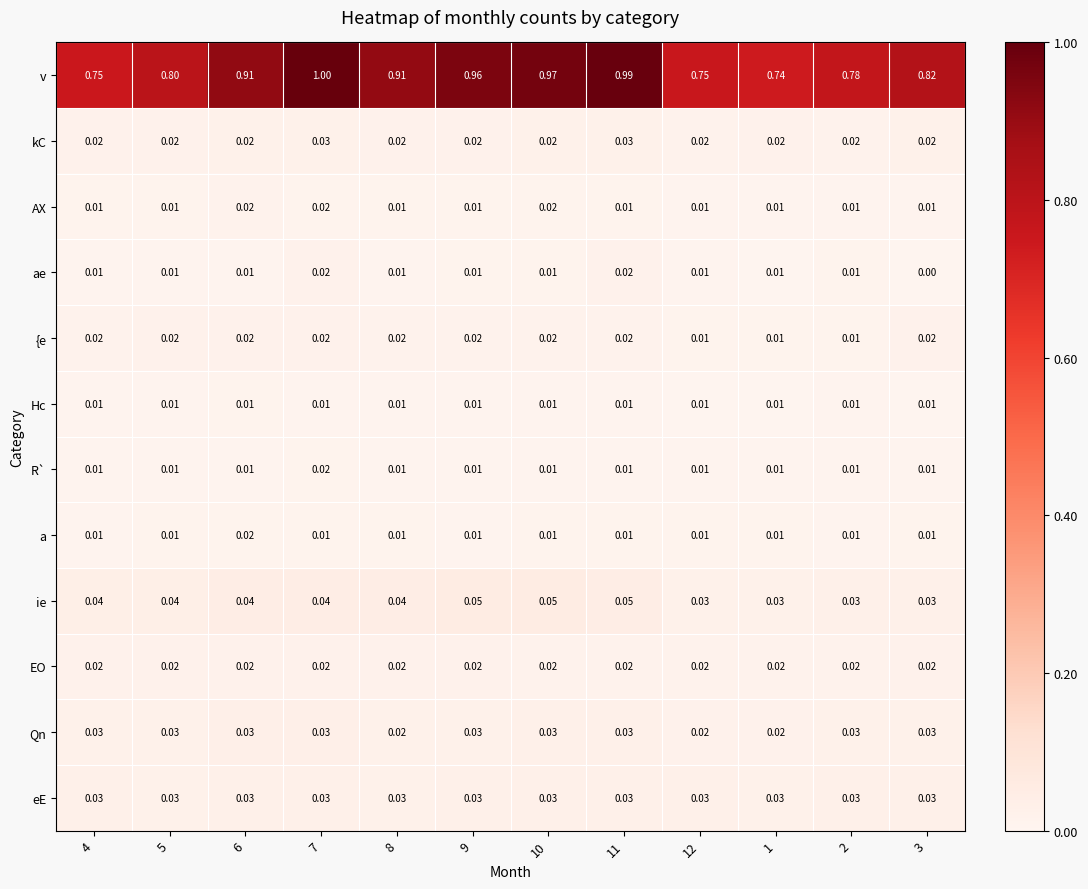

Which series has the largest total across all categories?

v